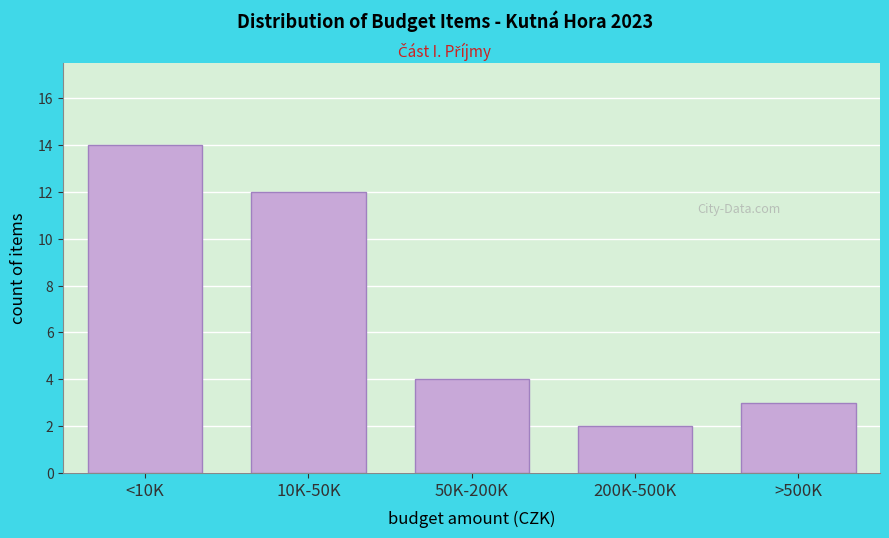

Reading left to right, extract all data points from this chart.

<10K=14	10K-50K=12	50K-200K=4	200K-500K=2	>500K=3